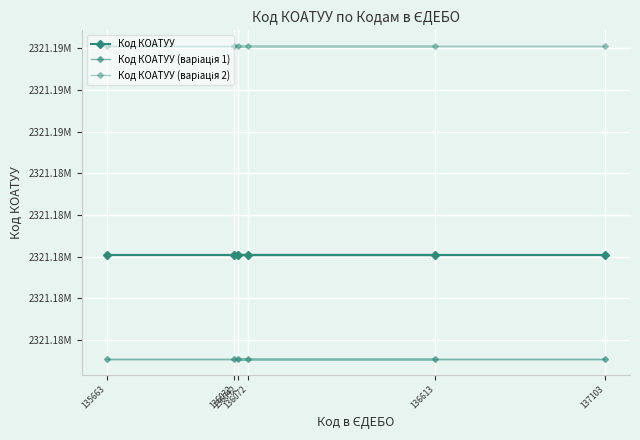

True or false: Код КОАТУУ (варіація 1) and Код КОАТУУ (варіація 2) intersect in this chart.

False